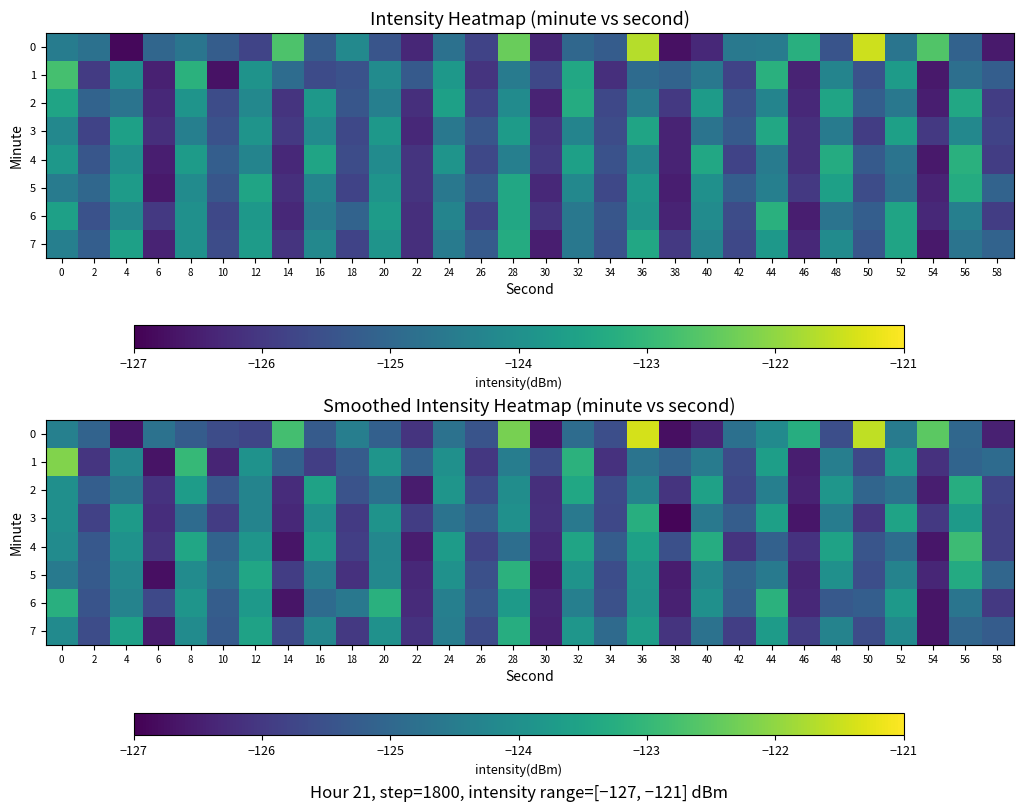

List the labels in order of 0 value, largest first.

36, 50, 28, 54, 14, 46, 44, 0, 18, 52, 6, 24, 42, 32, 56, 2, 20, 8, 16, 26, 34, 48, 10, 12, 22, 40, 58, 30, 4, 38